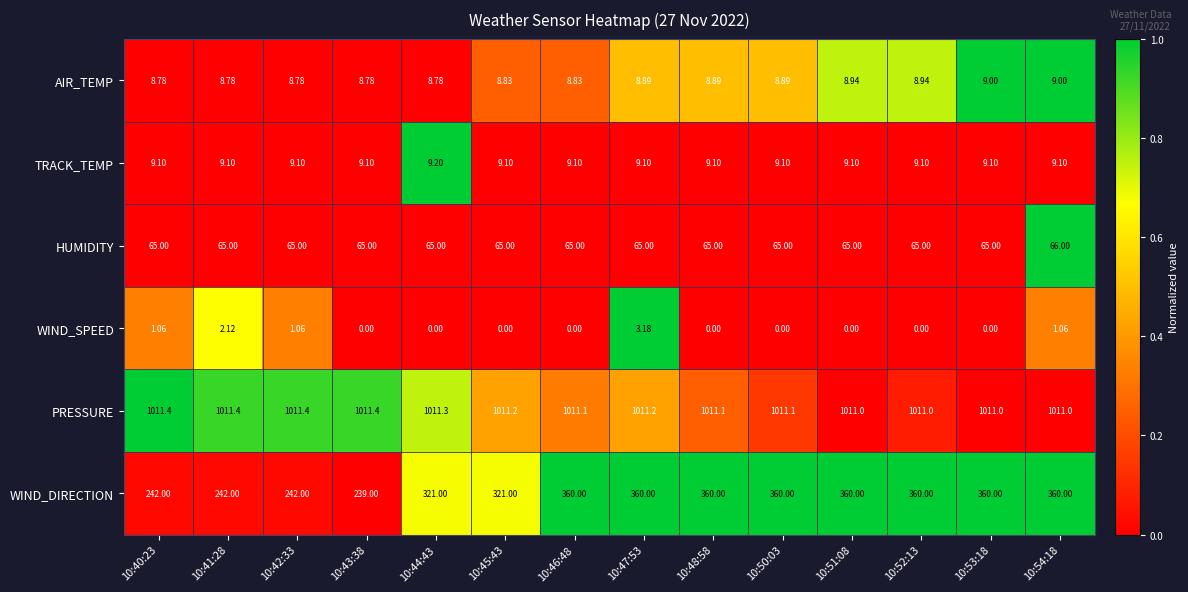

How many series are shown in this chart?

6